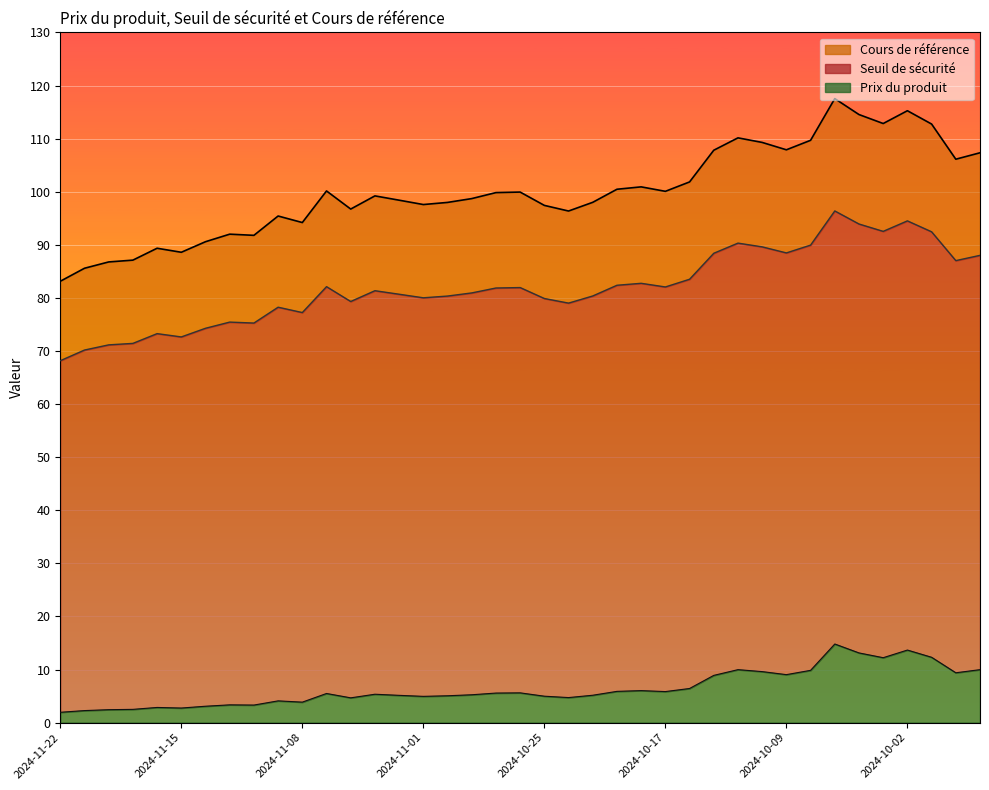

Which series has the largest total across all categories?

Cours de référence